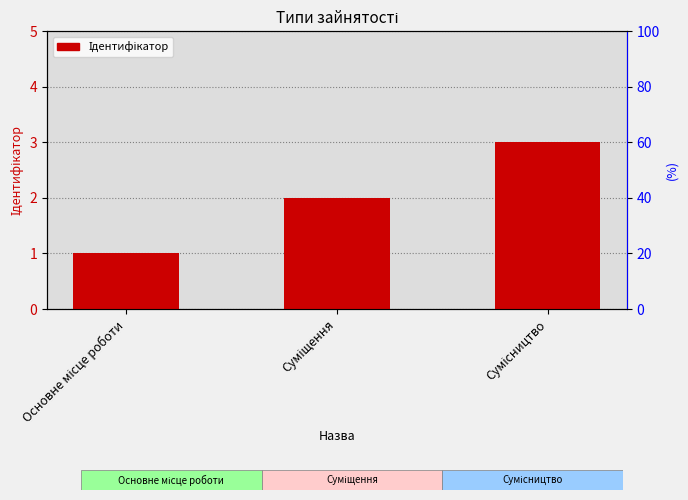

Where is the data nearest to the value 2?

Суміщення